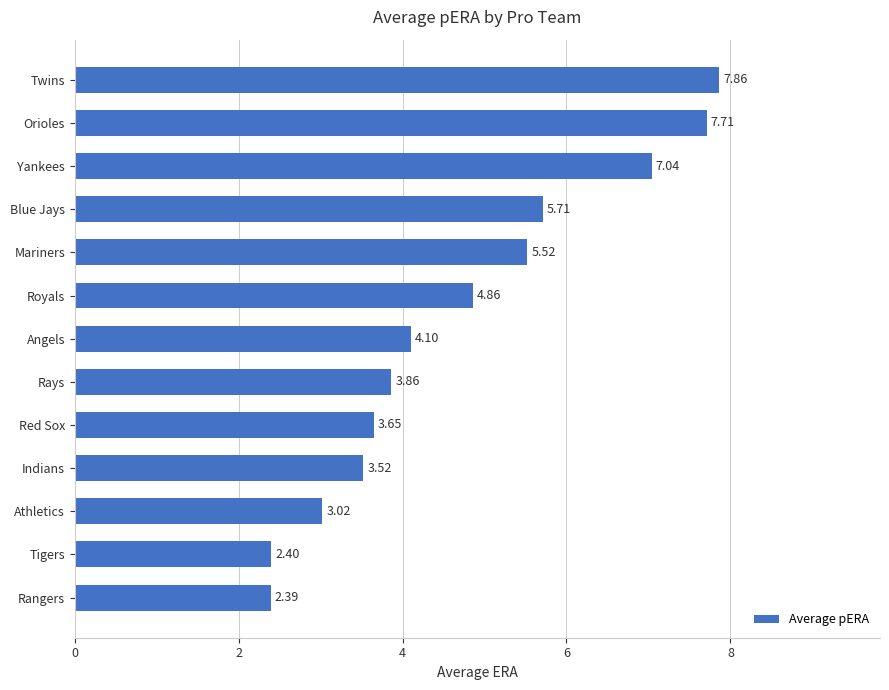

List the labels in order of value, smallest first.

Rangers, Tigers, Athletics, Indians, Red Sox, Rays, Angels, Royals, Mariners, Blue Jays, Yankees, Orioles, Twins